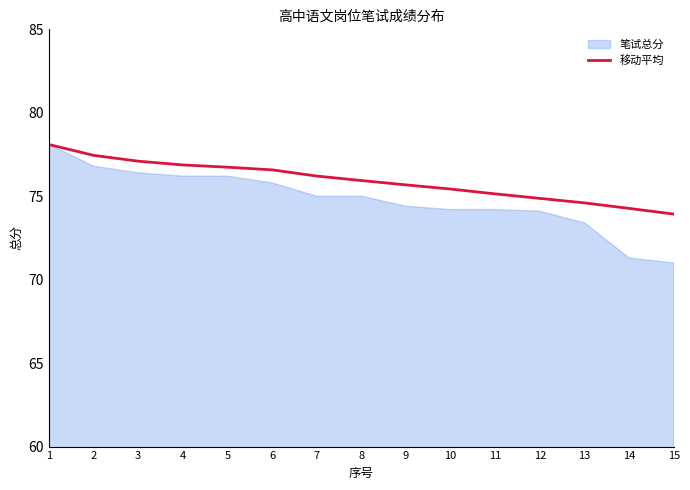

What is the sum of the values at 12 and 4?

151.7